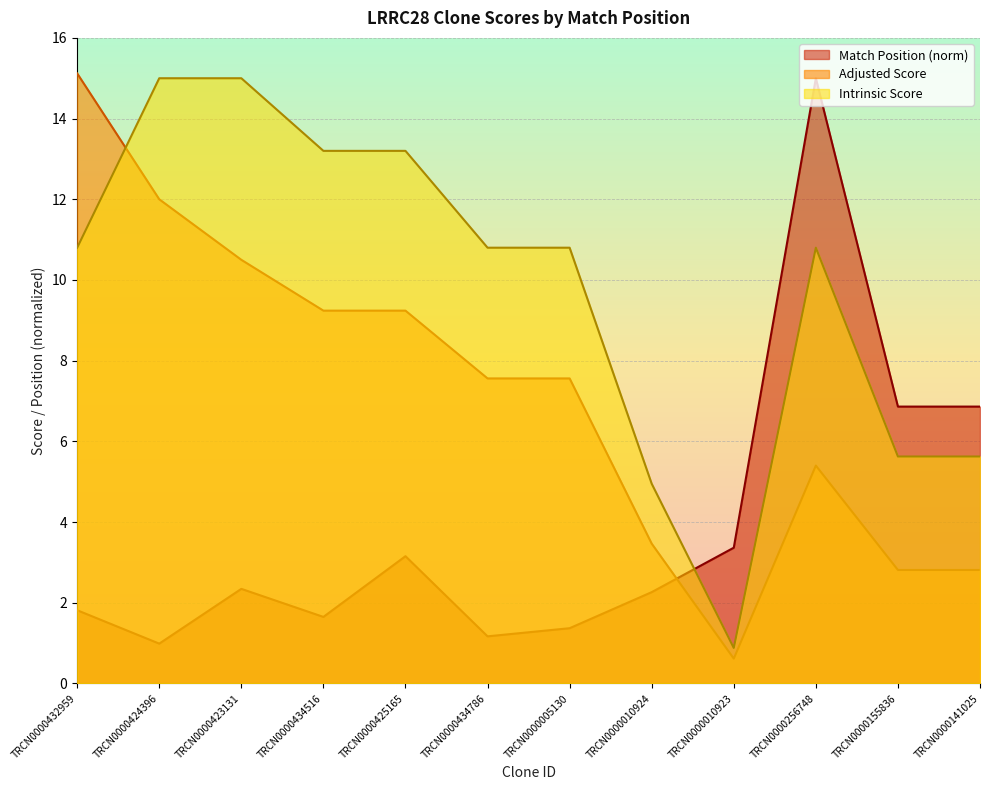

Rank the series by their maximum value, from highest to lowest.

Adjusted Score, Match Position, Intrinsic Score